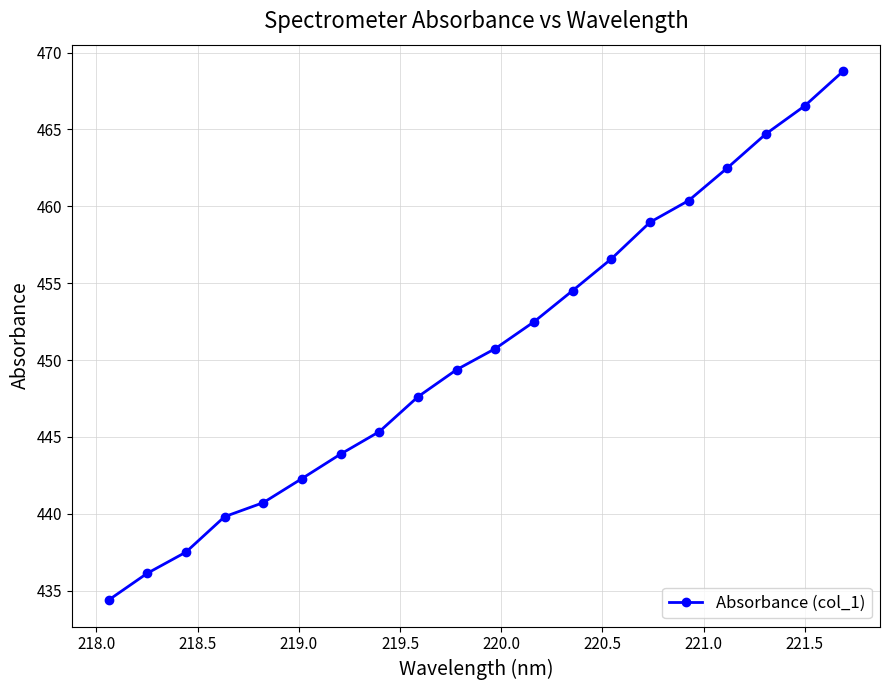

What is the minimum value shown in the chart?

434.4